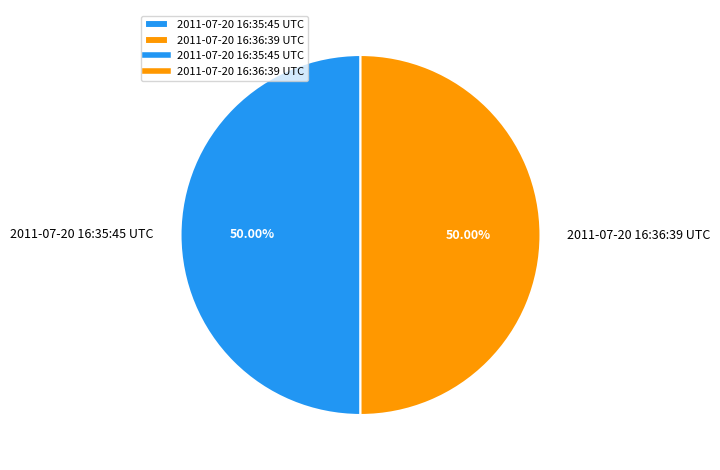

What is the ratio of the value at 2011-07-20 16:35:45 UTC to the value at 2011-07-20 16:36:39 UTC?

1.0